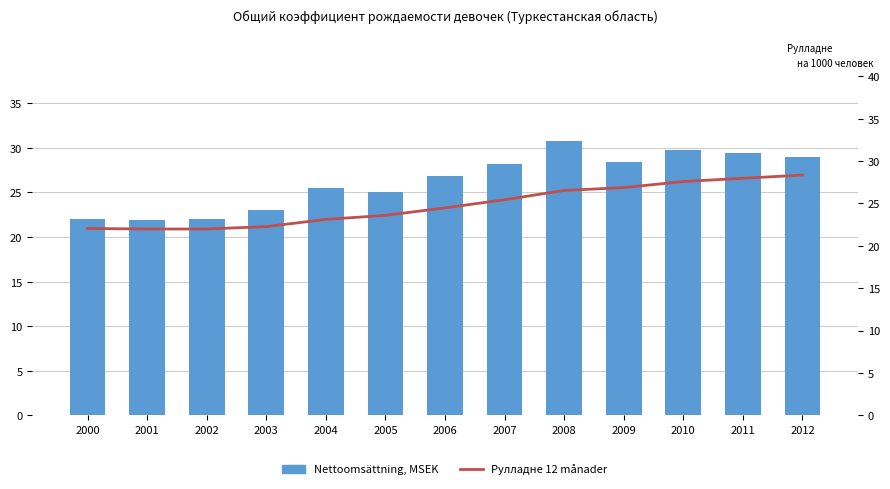

Which has a higher value, 2002 or 2005?

2005